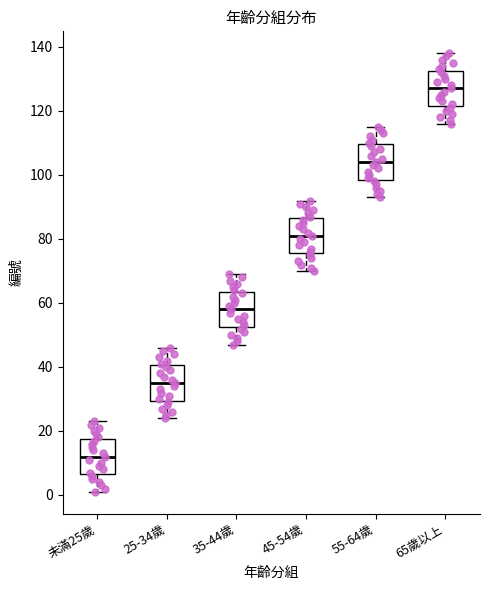

Which box's median line is the lowest?

未滿25歲